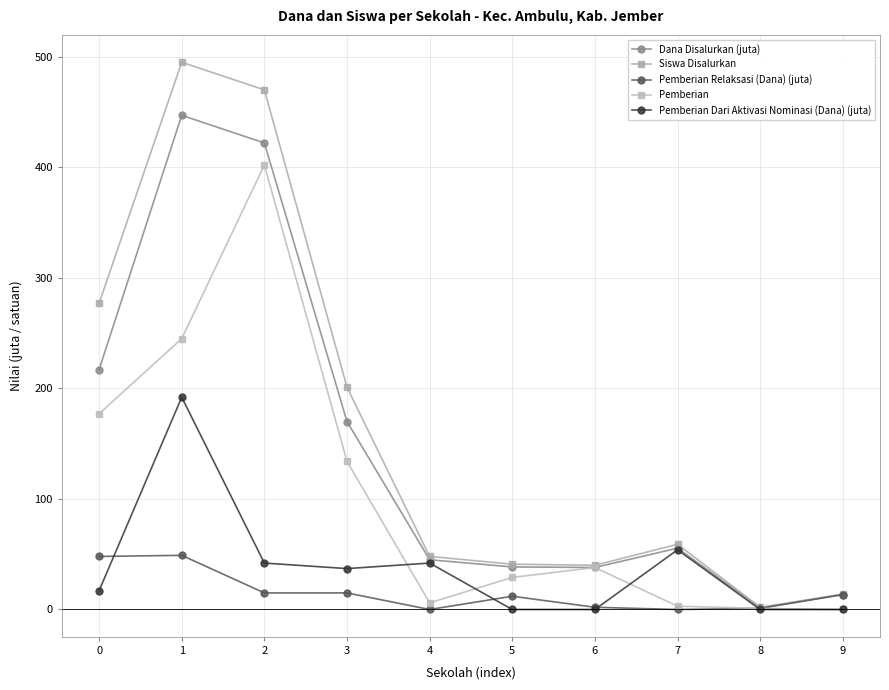

Is it true that Dana Disalurkan (juta) equals 422.0 at 2?

True